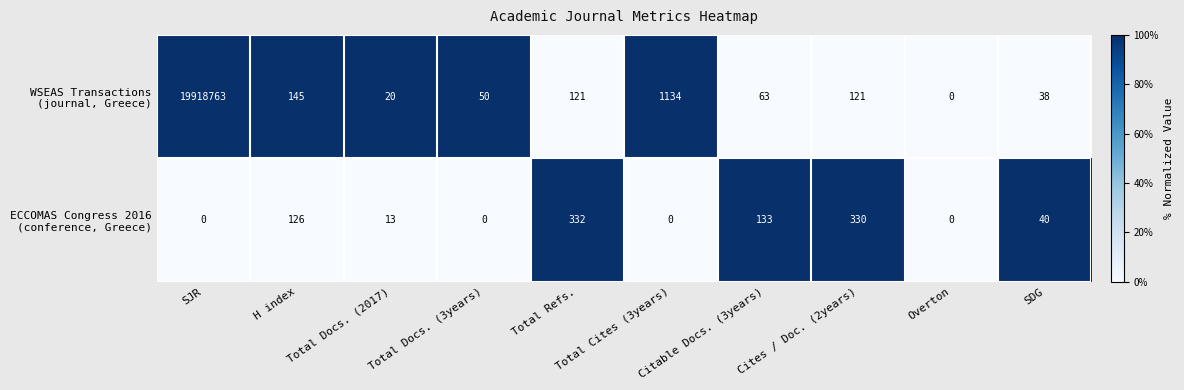

What is the spread (max minus min) of values at Total Docs. (2017)?

7